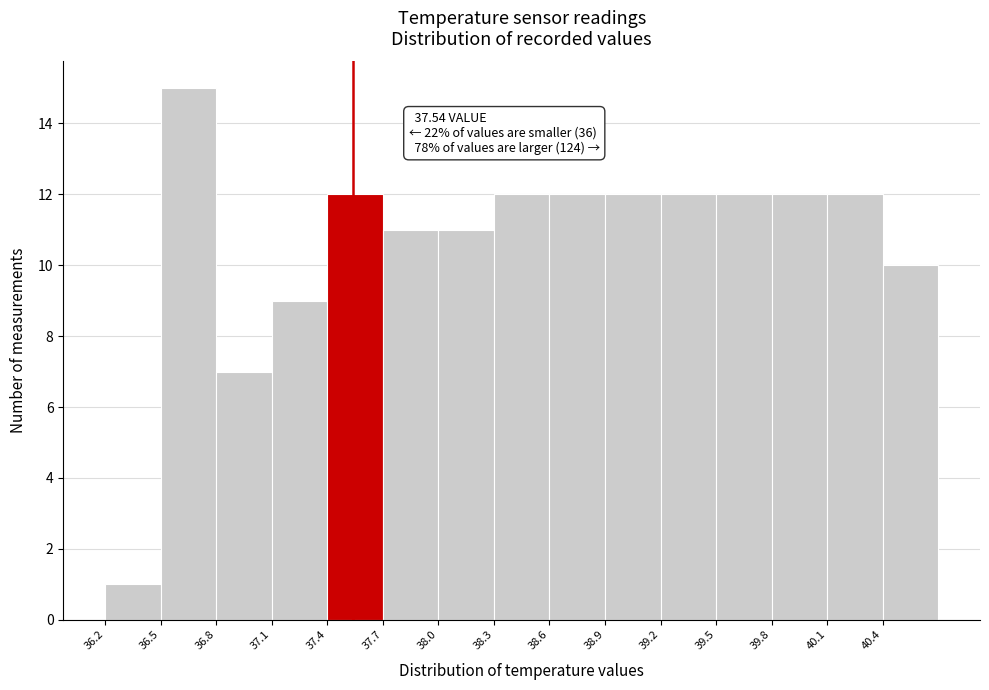

Over which range of the x-axis is the bar tallest?

36.5 to 36.8